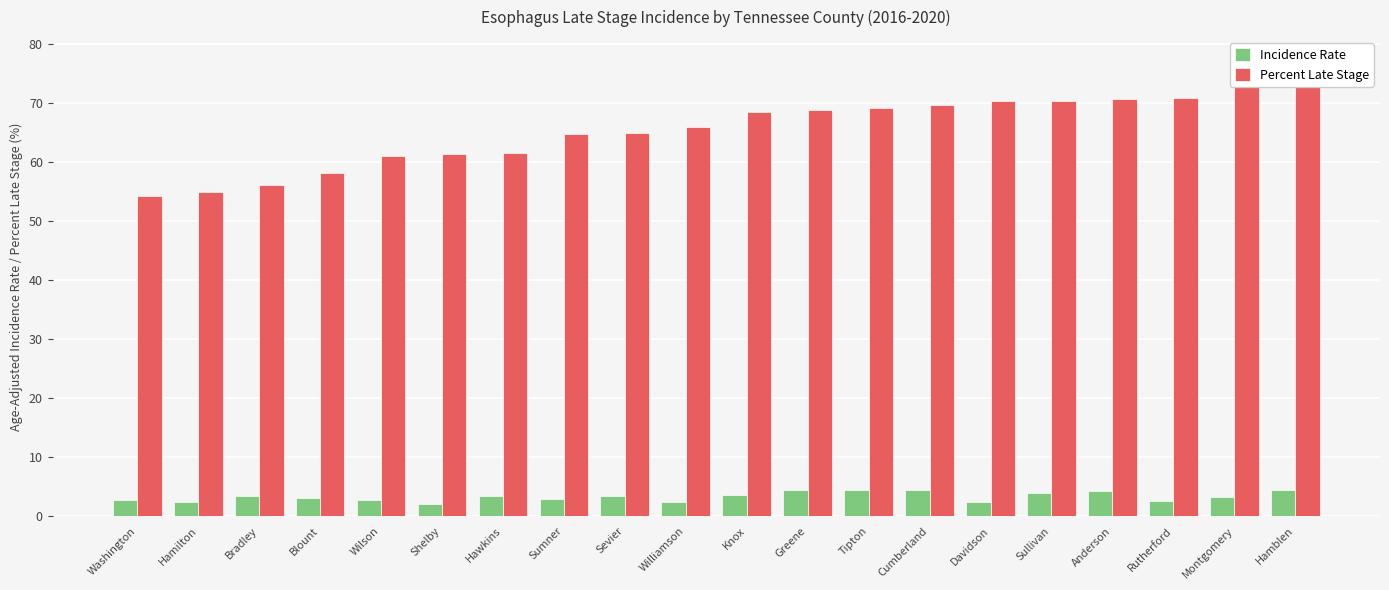

Reading left to right, what are all the values shown in this chart?

Incidence Rate: Washington=2.7	Hamilton=2.5	Bradley=3.5	Blount=3.1	Wilson=2.7	Shelby=2.1	Hawkins=3.5	Sumner=2.9	Sevier=3.5	Williamson=2.5	Knox=3.6	Greene=4.4	Tipton=4.5	Cumberland=4.5	Davidson=2.5	Sullivan=4.0	Anderson=4.3	Rutherford=2.6	Montgomery=3.2	Hamblen=4.4
Percent Late Stage: Washington=54.3	Hamilton=55.0	Bradley=56.1	Blount=58.2	Wilson=61.0	Shelby=61.4	Hawkins=61.5	Sumner=64.7	Sevier=65.0	Williamson=66.0	Knox=68.4	Greene=68.8	Tipton=69.2	Cumberland=69.7	Davidson=70.4	Sullivan=70.4	Anderson=70.6	Rutherford=70.9	Montgomery=74.4	Hamblen=77.3